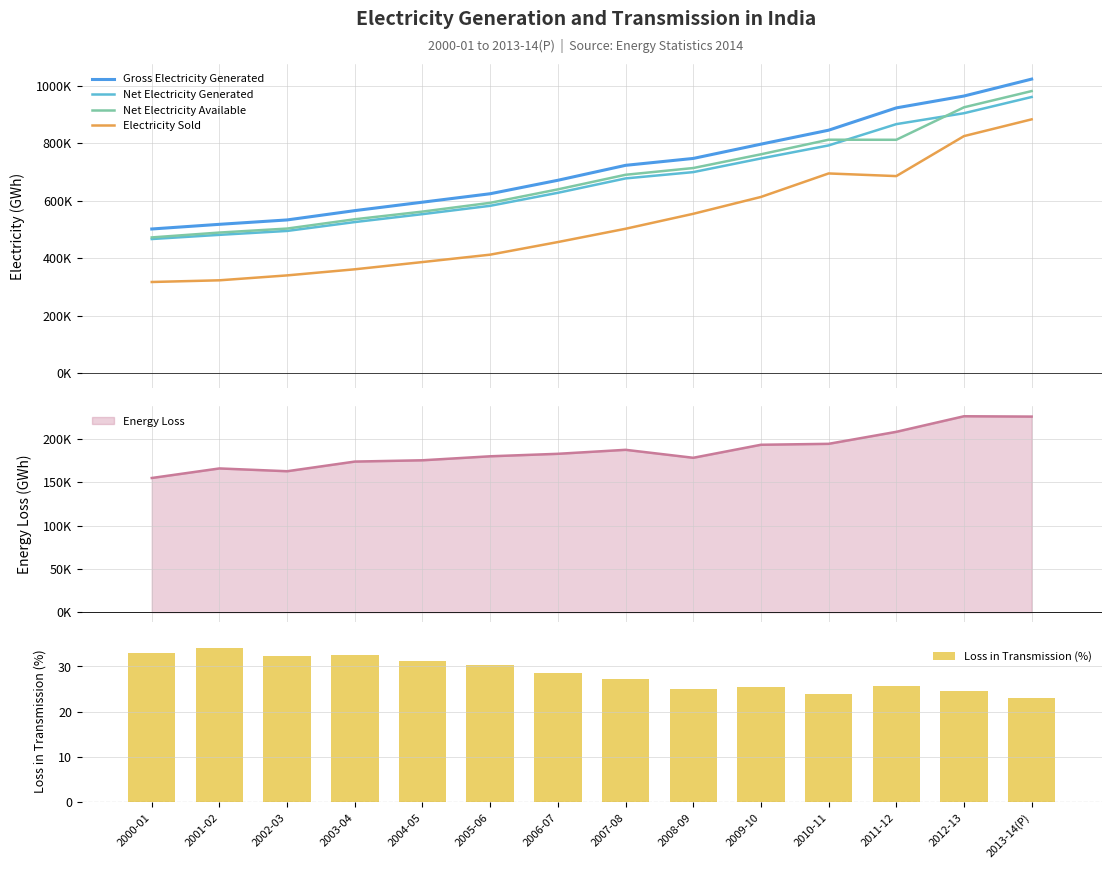

Which has a higher value, 2007-08 or 2012-13?

2012-13